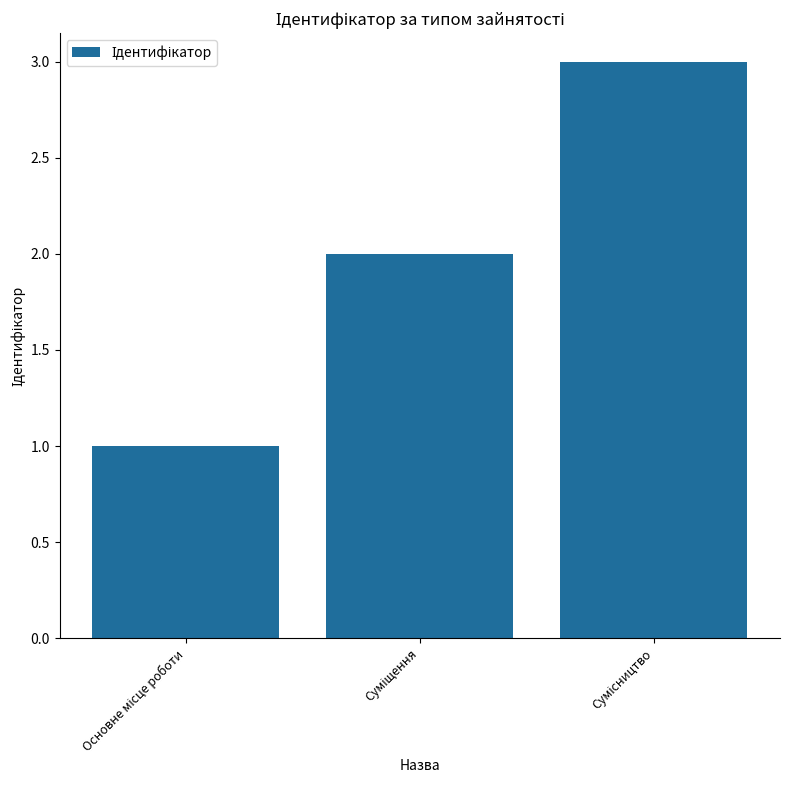

What is the greatest value displayed?

3